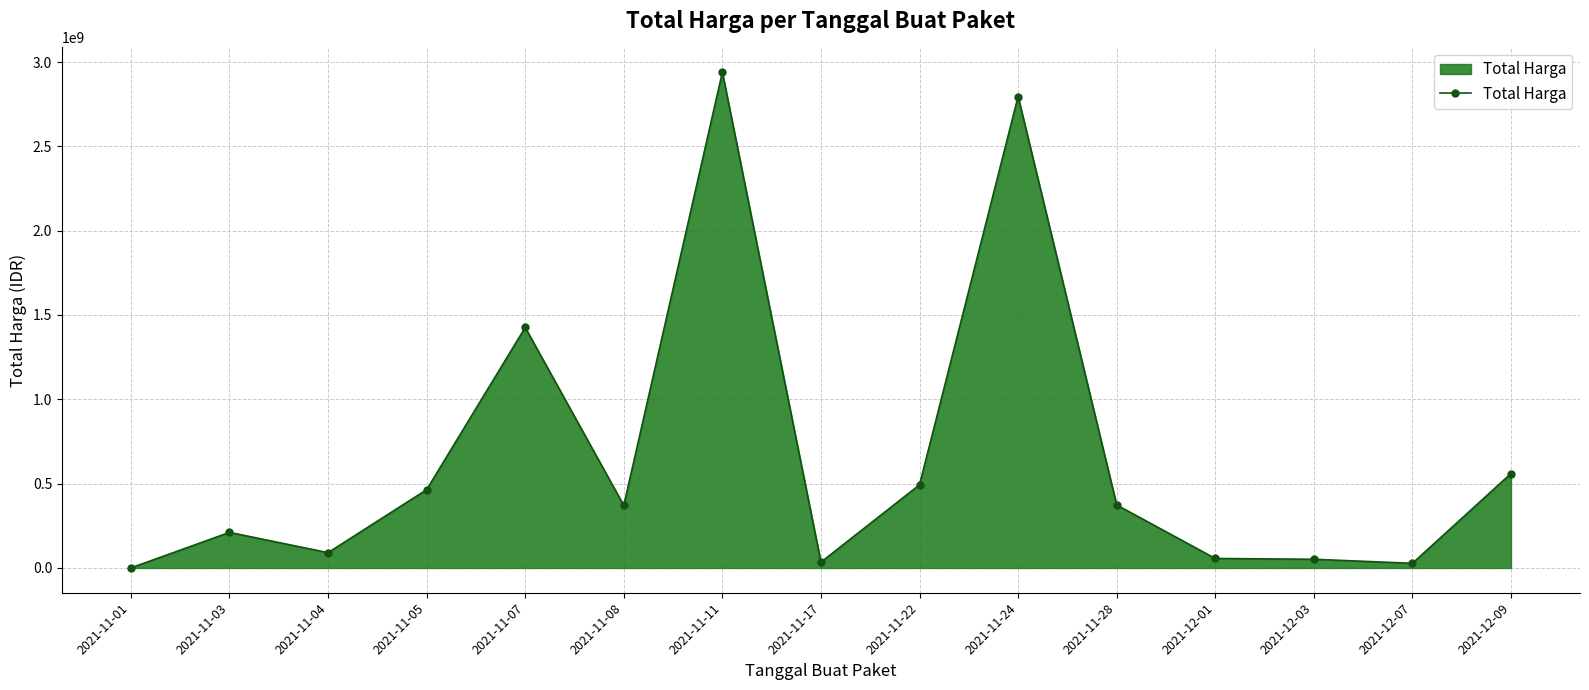

What position from the right is 2021-12-09?

1